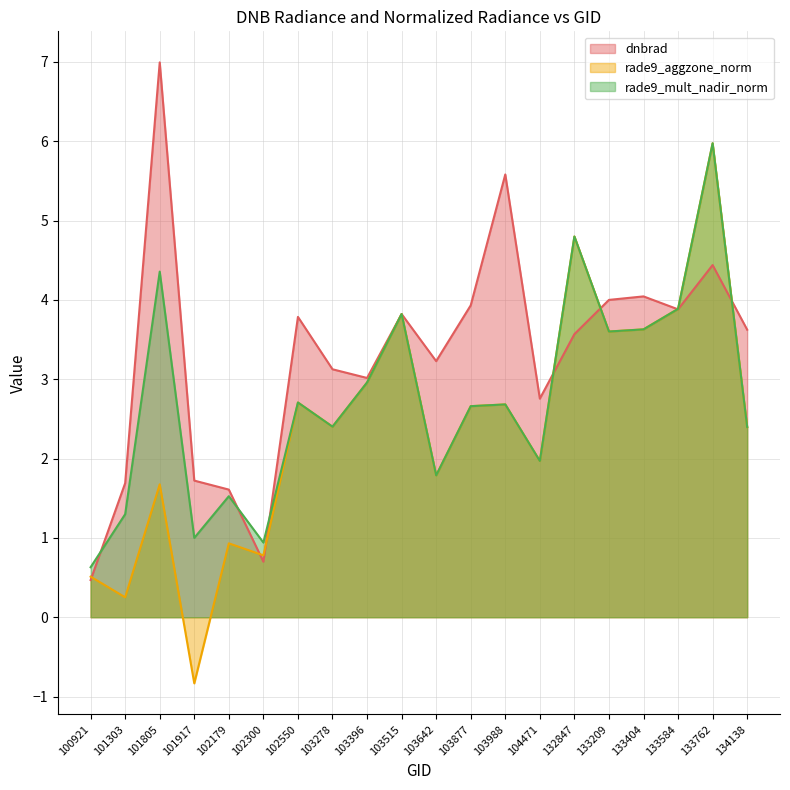

Rank the categories by rade9_aggzone_norm value from lowest to highest.

101917, 101303, 100921, 102300, 102179, 101805, 103642, 104471, 134138, 103278, 103877, 103988, 102550, 103396, 133209, 133404, 103515, 133584, 132847, 133762